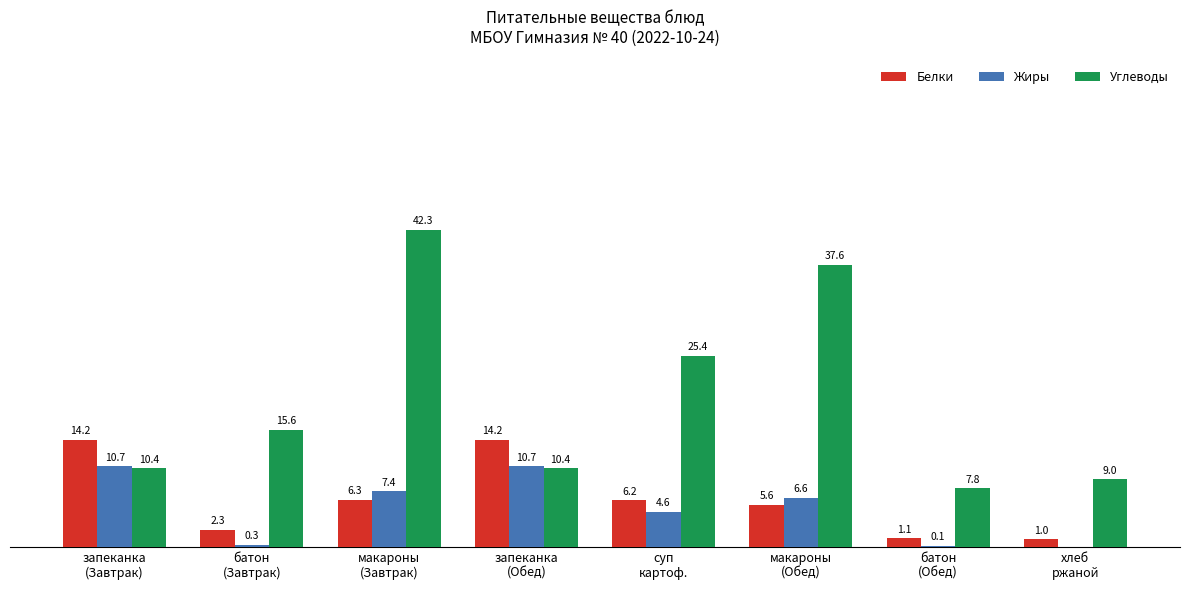

Which series has the largest total across all categories?

Углеводы